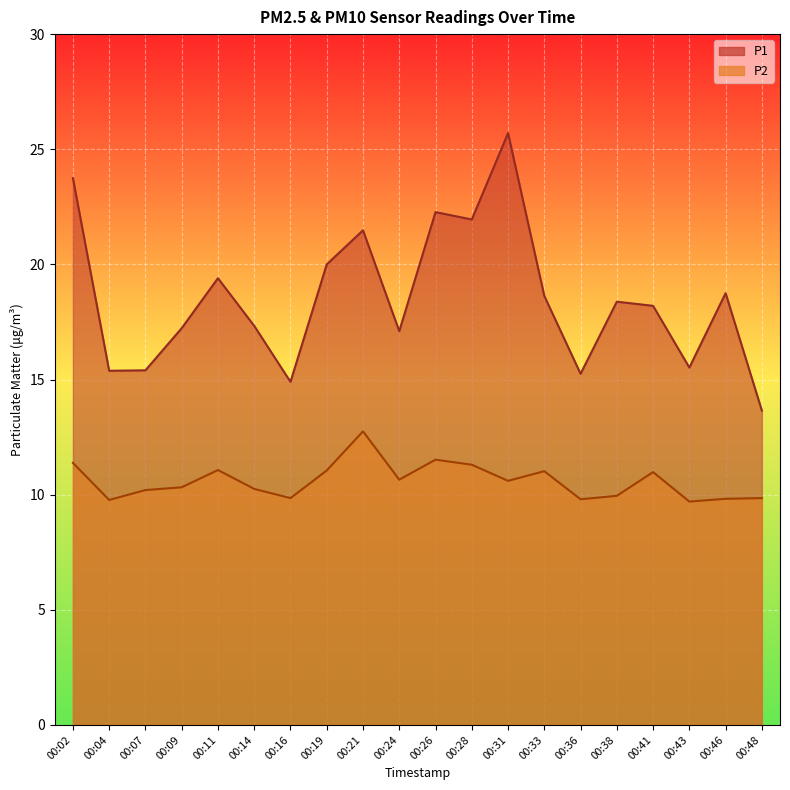

At which category does P2 reach its first local valley?

00:04